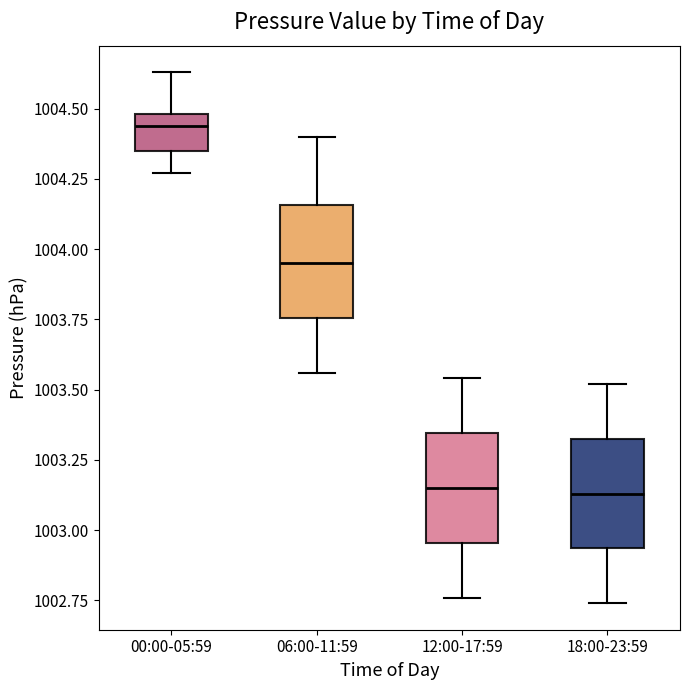

Where is the lower edge of the box for 12:00-17:59 on the y-axis? The values are not printed on the chart, so give them approximately, as read against the axis.

1002.95